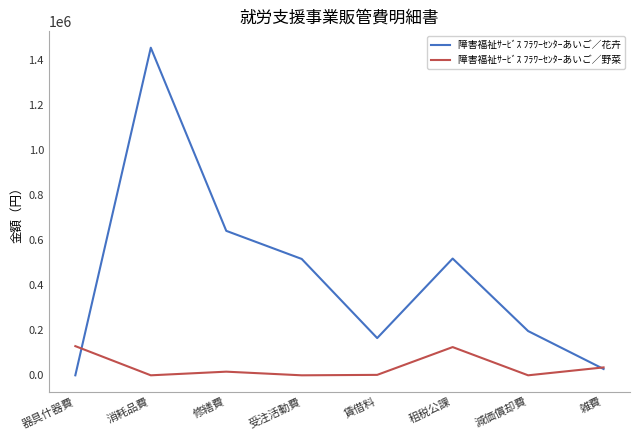

What is the sum of all 障害福祉ｻｰﾋﾞｽ ﾌﾗﾜｰｾﾝﾀｰあいご／花卉 values?

3521871